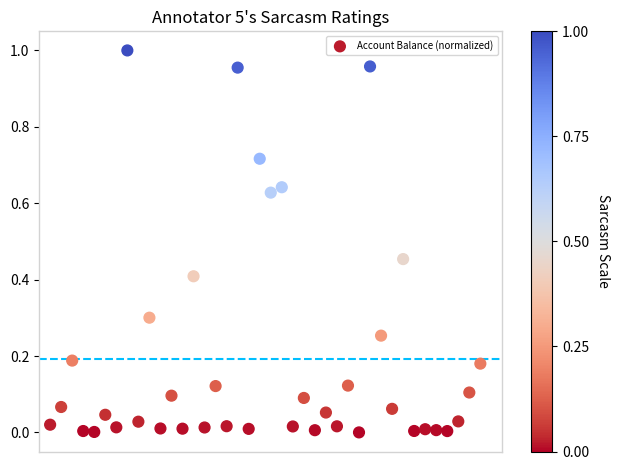

What is the range of X values (max minus min)?

39.0